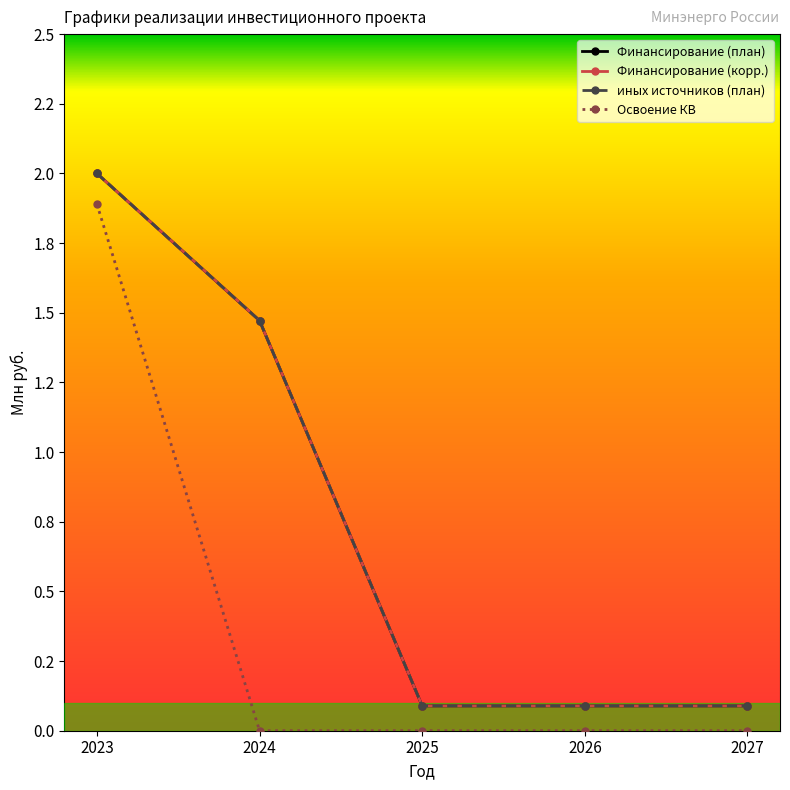

Does the chart have visible grid lines?

No